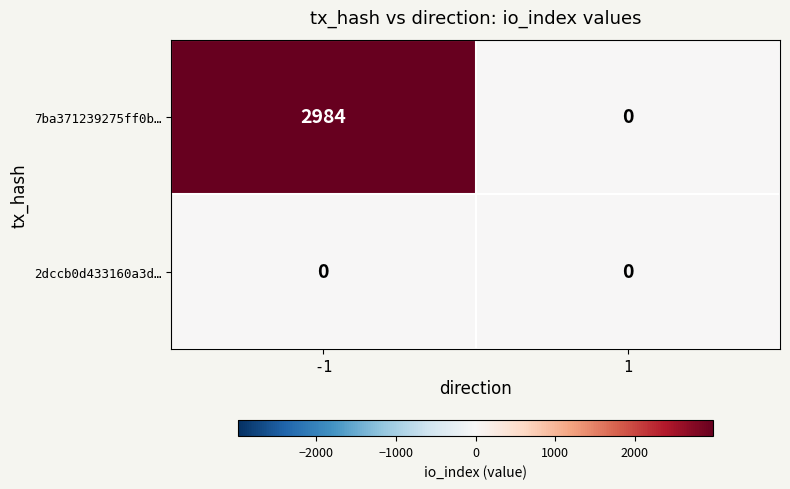

Between -1 and 1, which series saw the biggest shift?

7ba371239275ff0b…